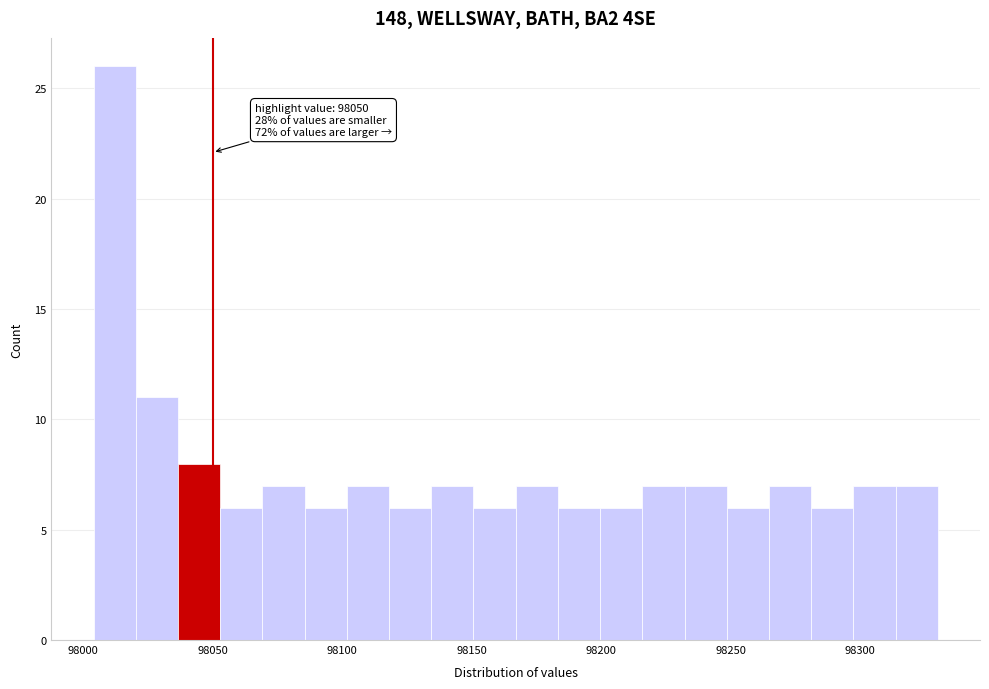

Read against the x-axis, roughly where is the centre of the tallest bar?

98010